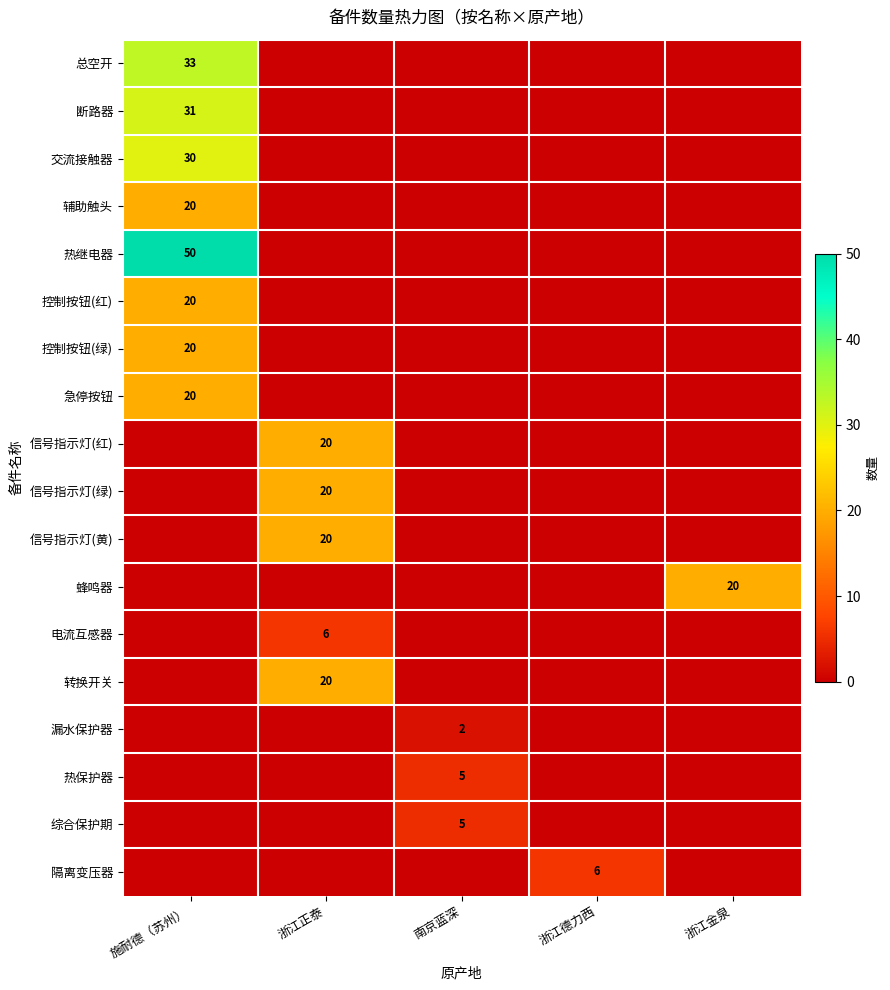

The value of 信号指示灯(红) at 浙江正泰 is 27. True or false?

False